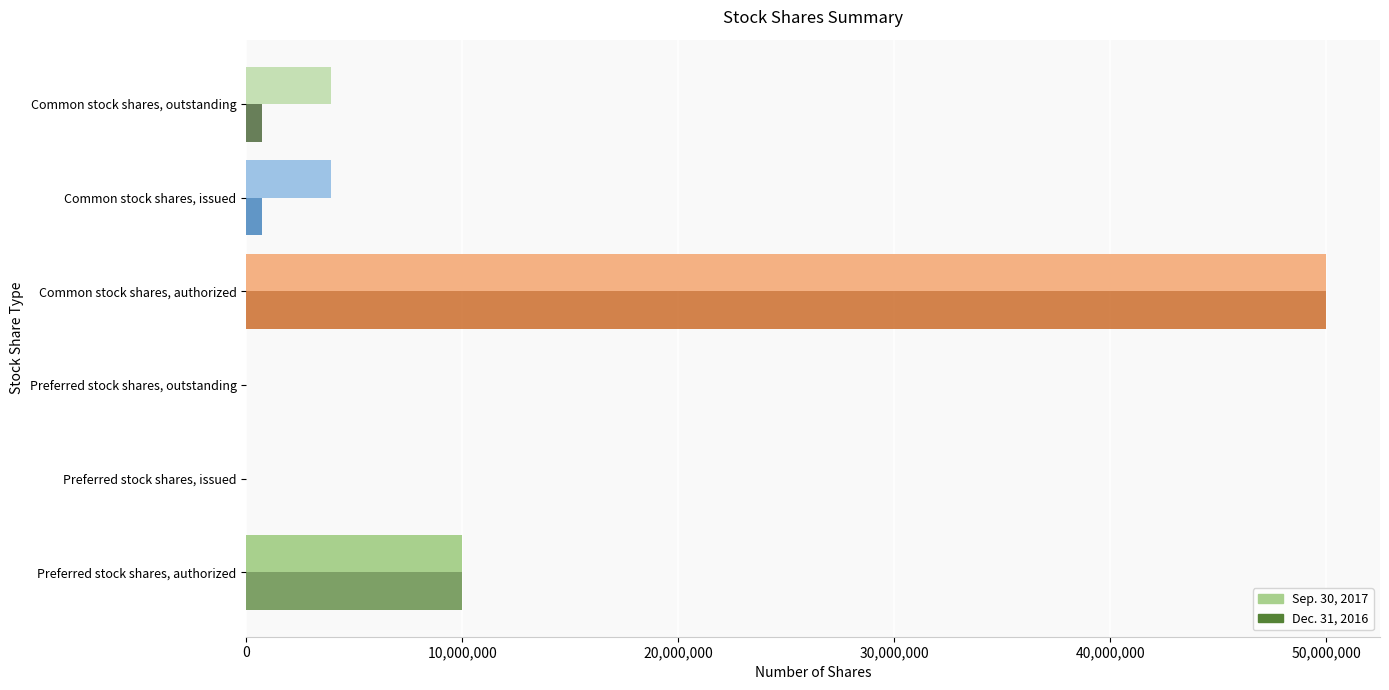

True or false: Dec. 31, 2016 has a value of 17126539 at Preferred stock shares, authorized.

False